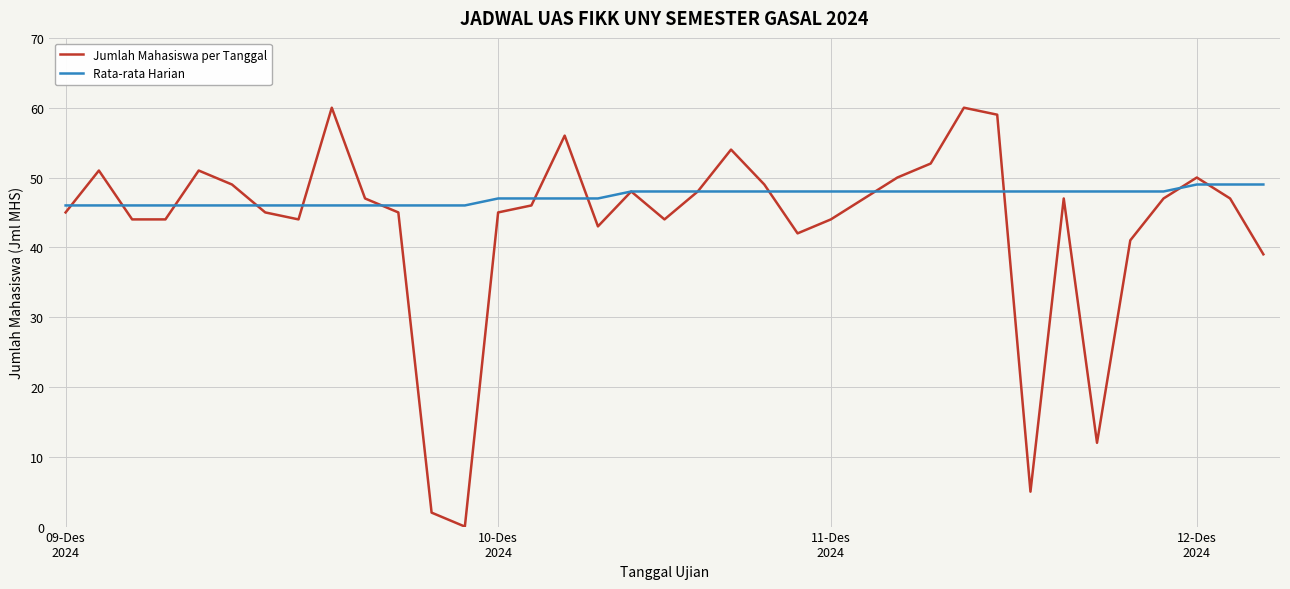

List the series in order of their overall mean, lowest first.

Jumlah Mahasiswa per Tanggal, Rata-rata Harian